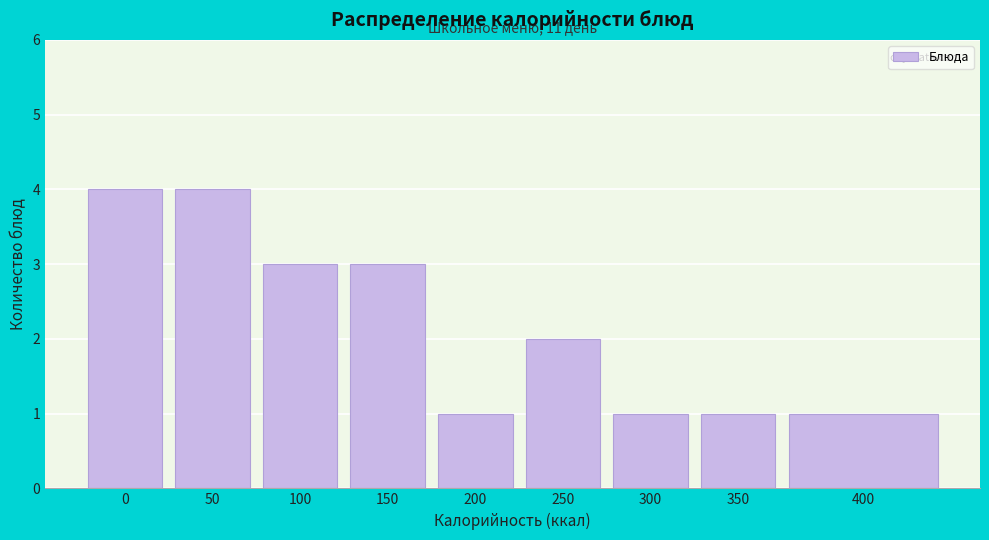

Reading left to right, list all the values displayed in this chart.

4	4	3	3	1	2	1	1	1